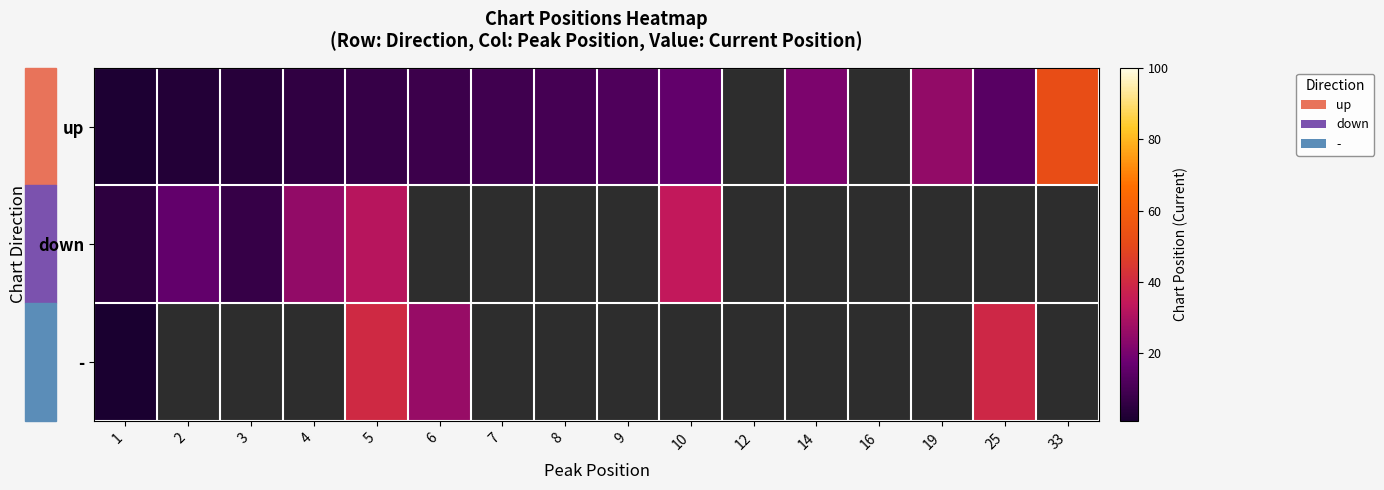

What is the difference between the second highest and second lowest values in the up series?

22.0